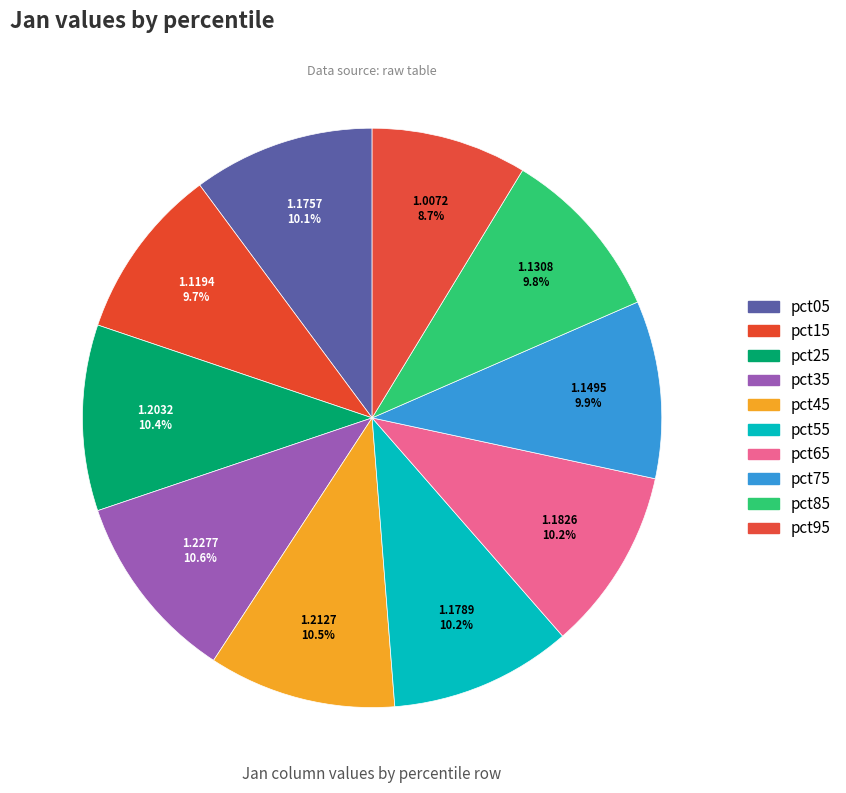

True or false: pct35 accounts for 11% of the total.

True